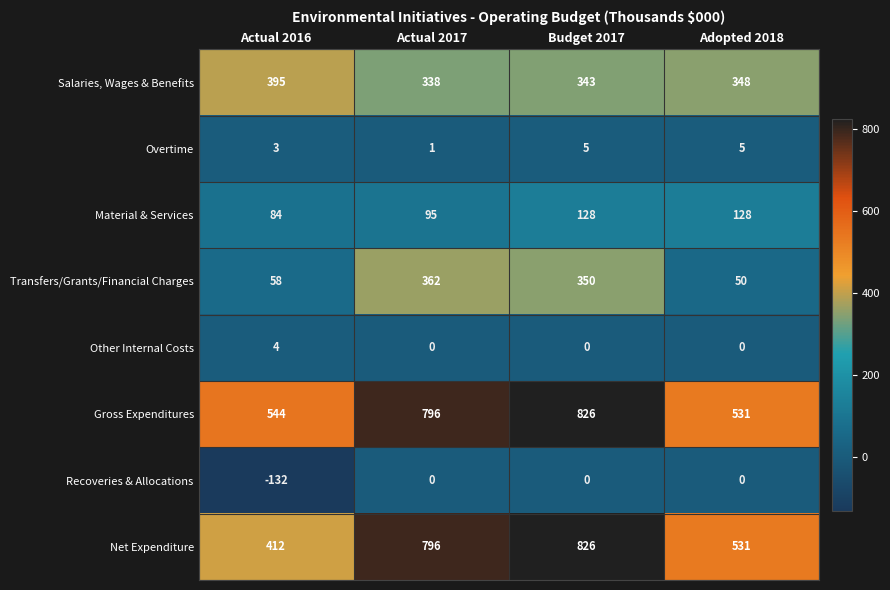

What is the total value across all series at Adopted 2018?

1593